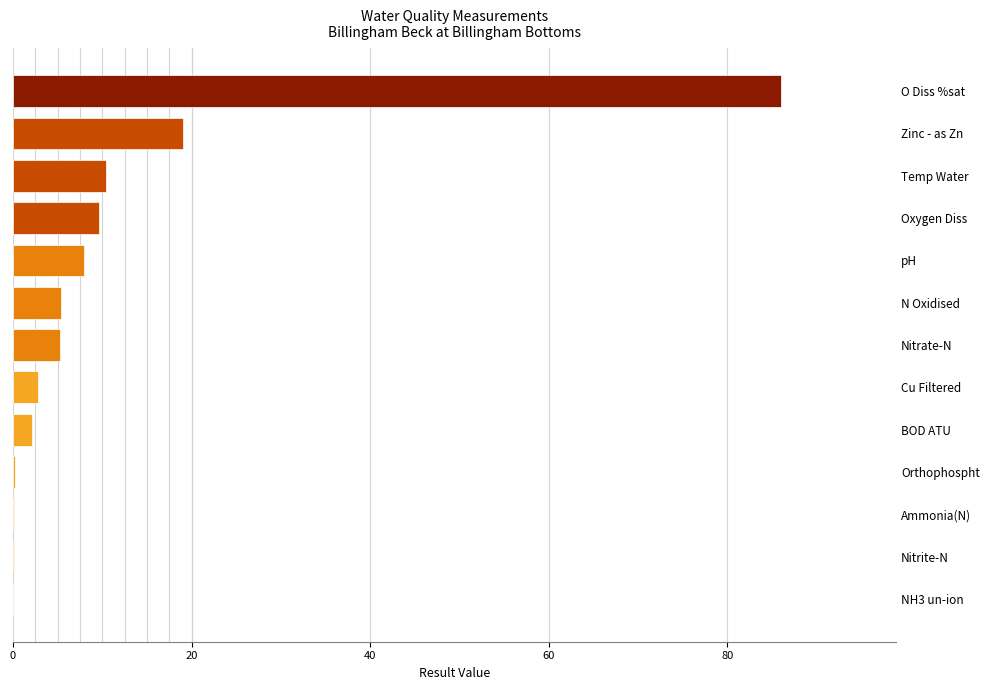

Which category has the highest value across all series?

O Diss %sat